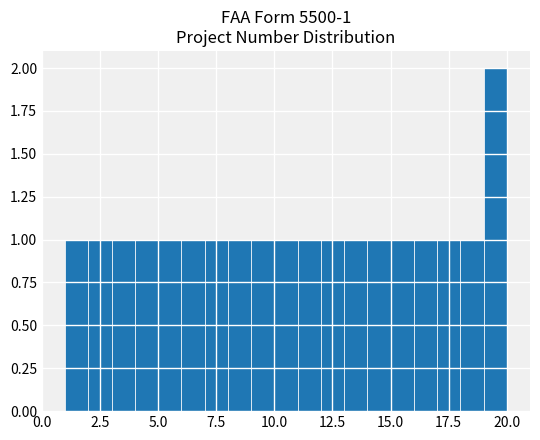

What is the average value?

1